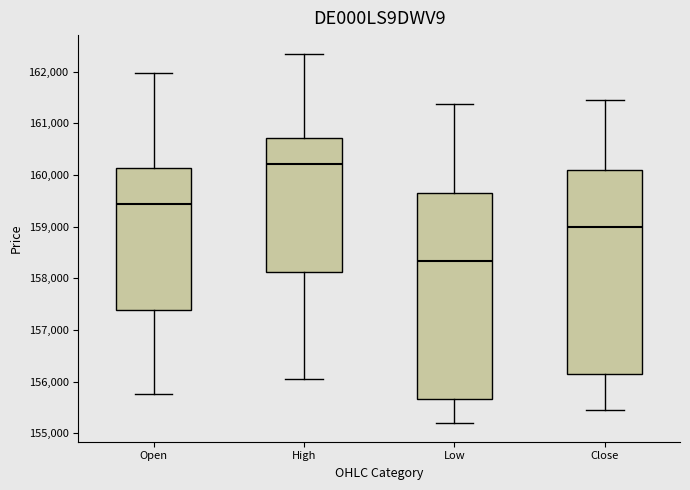

Reading left to right, transcribe this box plot: for each box, give where its median line is, the range the box spans, and where its two whiskers end, as read against the y-axis. The values are not printed on the chart, so give them approximately, as read against the axis.

Open: median 159400, box 157400 to 160100, whiskers 155800 to 162000
High: median 160200, box 158100 to 160700, whiskers 156000 to 162300
Low: median 158300, box 155700 to 159600, whiskers 155200 to 161400
Close: median 159000, box 156100 to 160100, whiskers 155500 to 161500